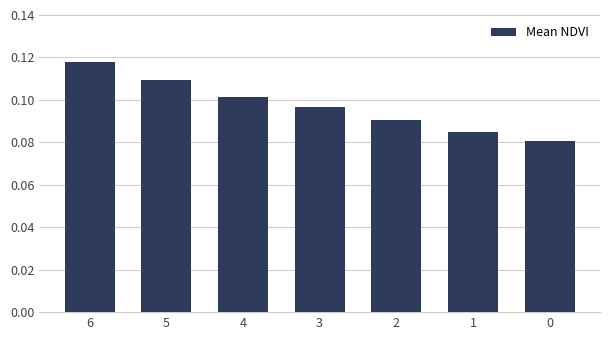

List the labels in order of value, smallest first.

0, 1, 2, 3, 4, 5, 6